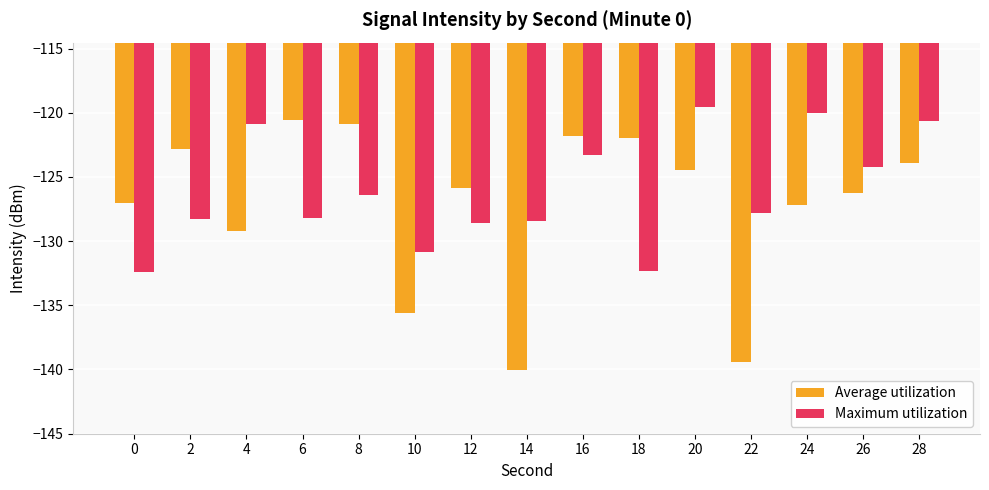

What is the sum of all Maximum utilization values?

-1891.9